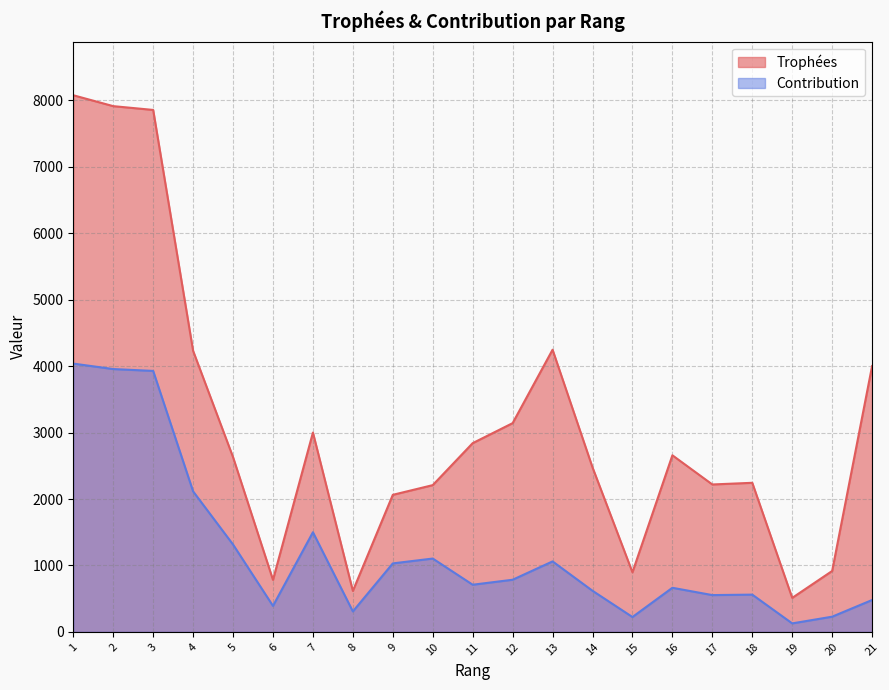

What is the difference between the maximum and minimum values in the Trophées series?

7565